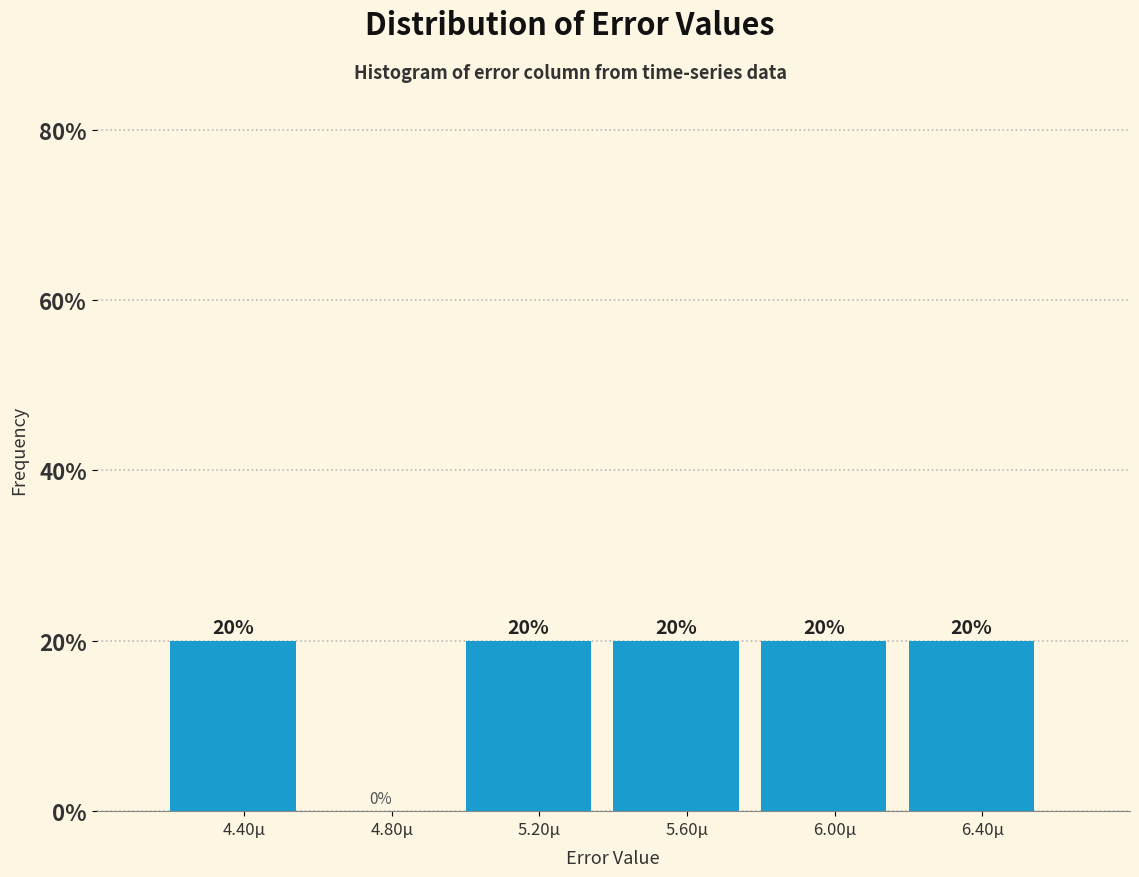

Reading right to left, transcribe all the data shown in this chart.

6.40µ=20	6.00µ=20	5.60µ=20	5.20µ=20	4.80µ=0	4.40µ=20